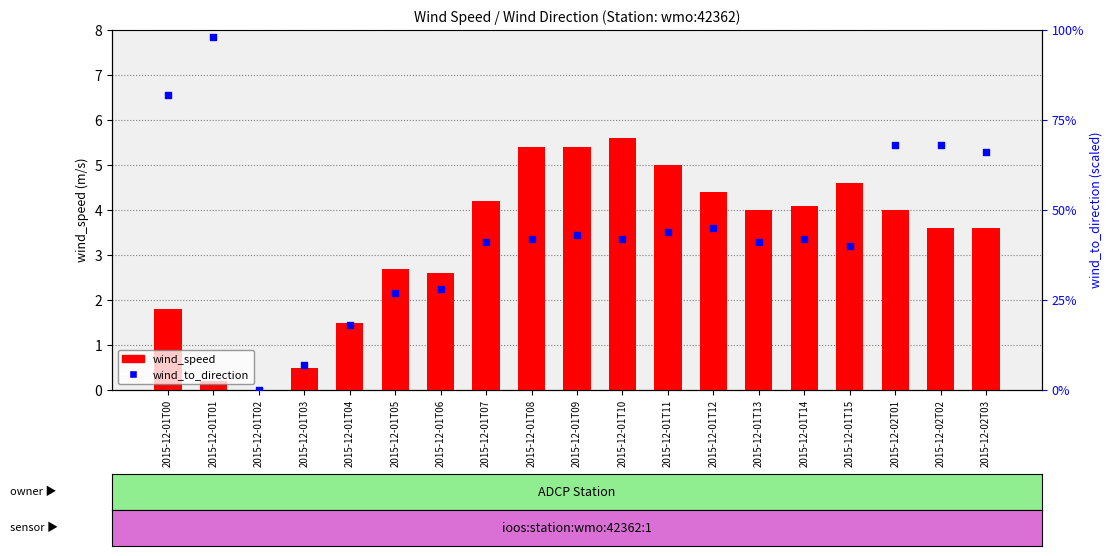

Which series has the largest total across all categories?

wind_speed